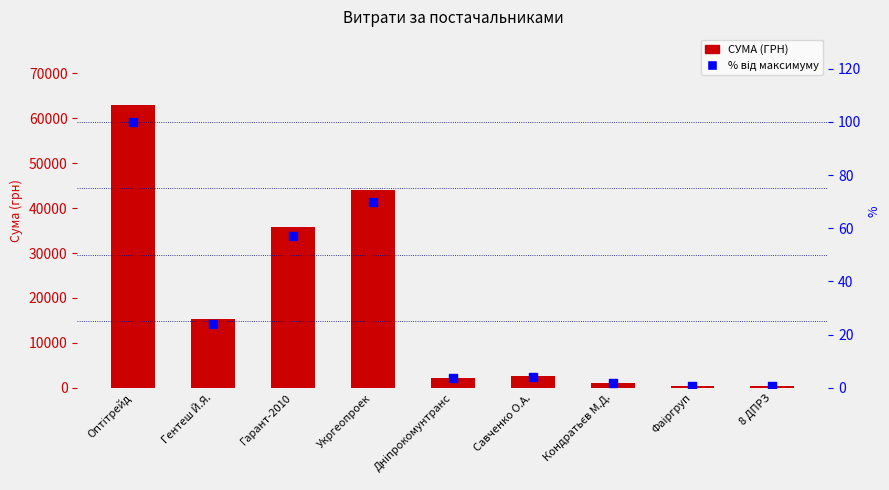

What are all the series names shown in the legend?

СУМА (ГРН), % від максимуму